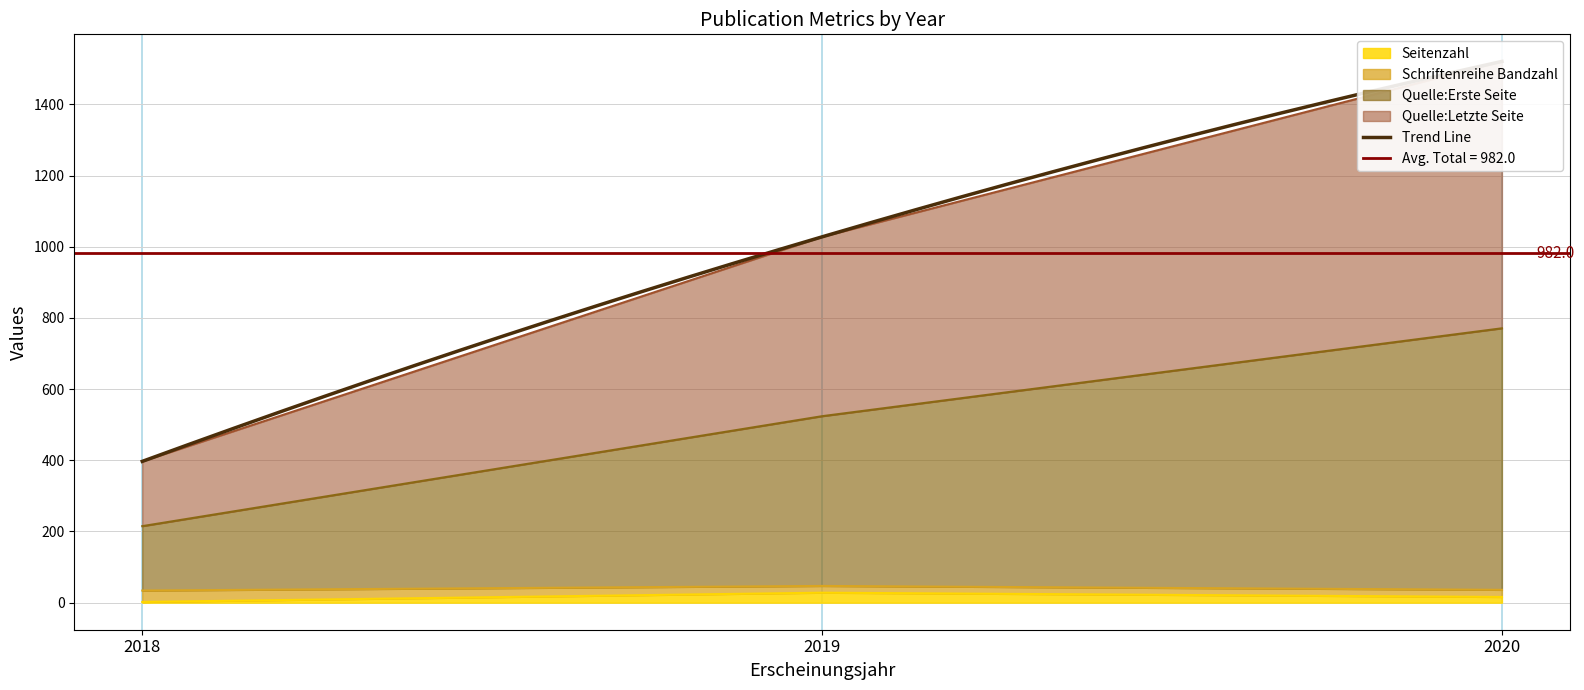

True or false: Seitenzahl has a value of 28 at 2019.

True